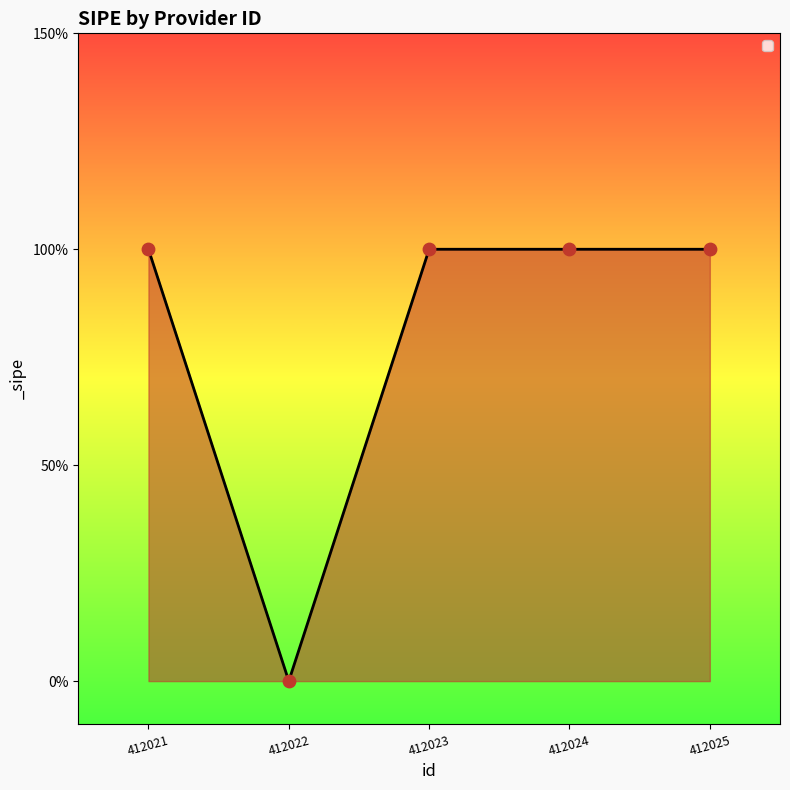

Which has a higher value, 412025 or 412023?

412025